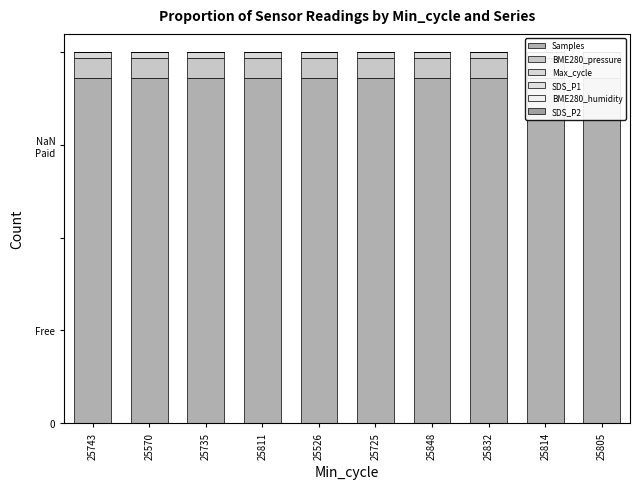

How many bars are there in each group?

6